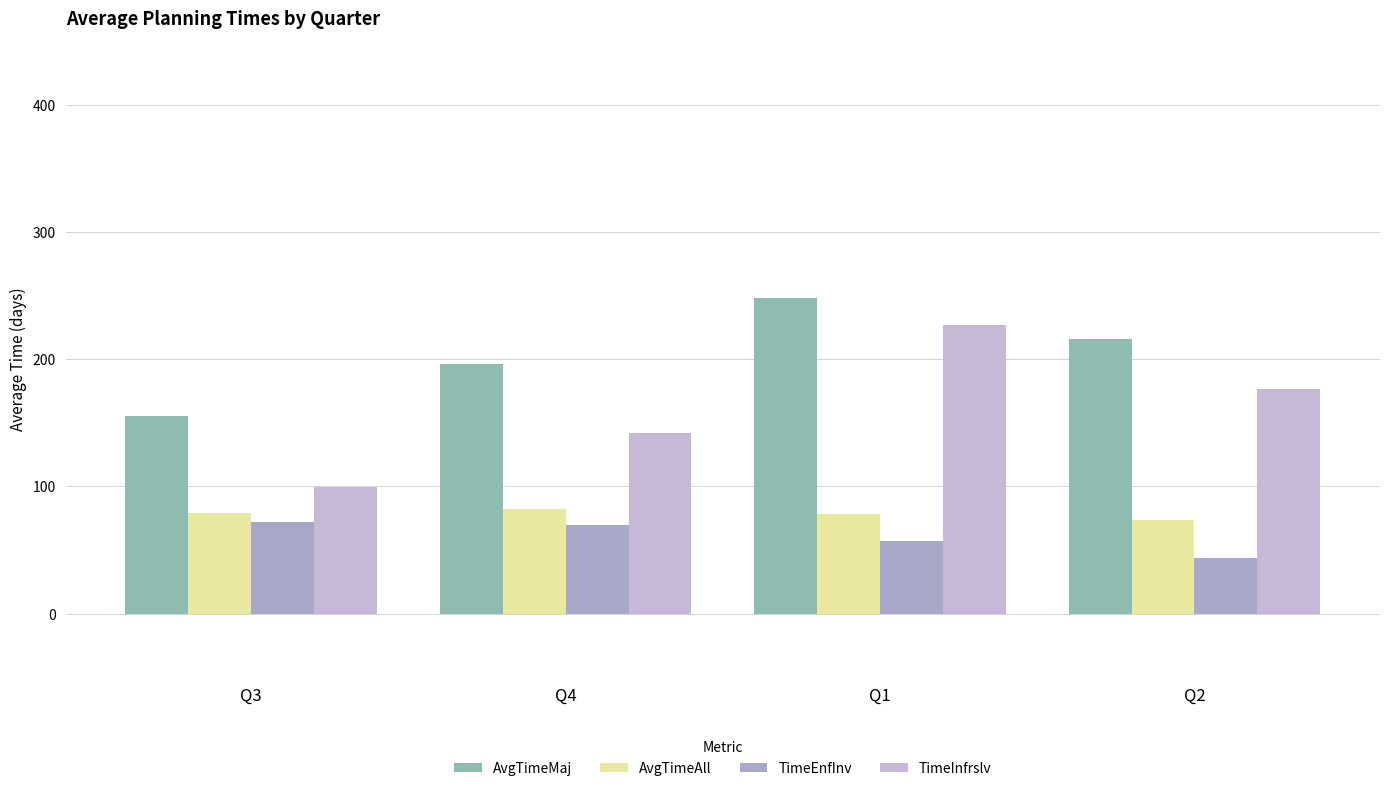

Between Q2 and Q1, which is larger?

Q1